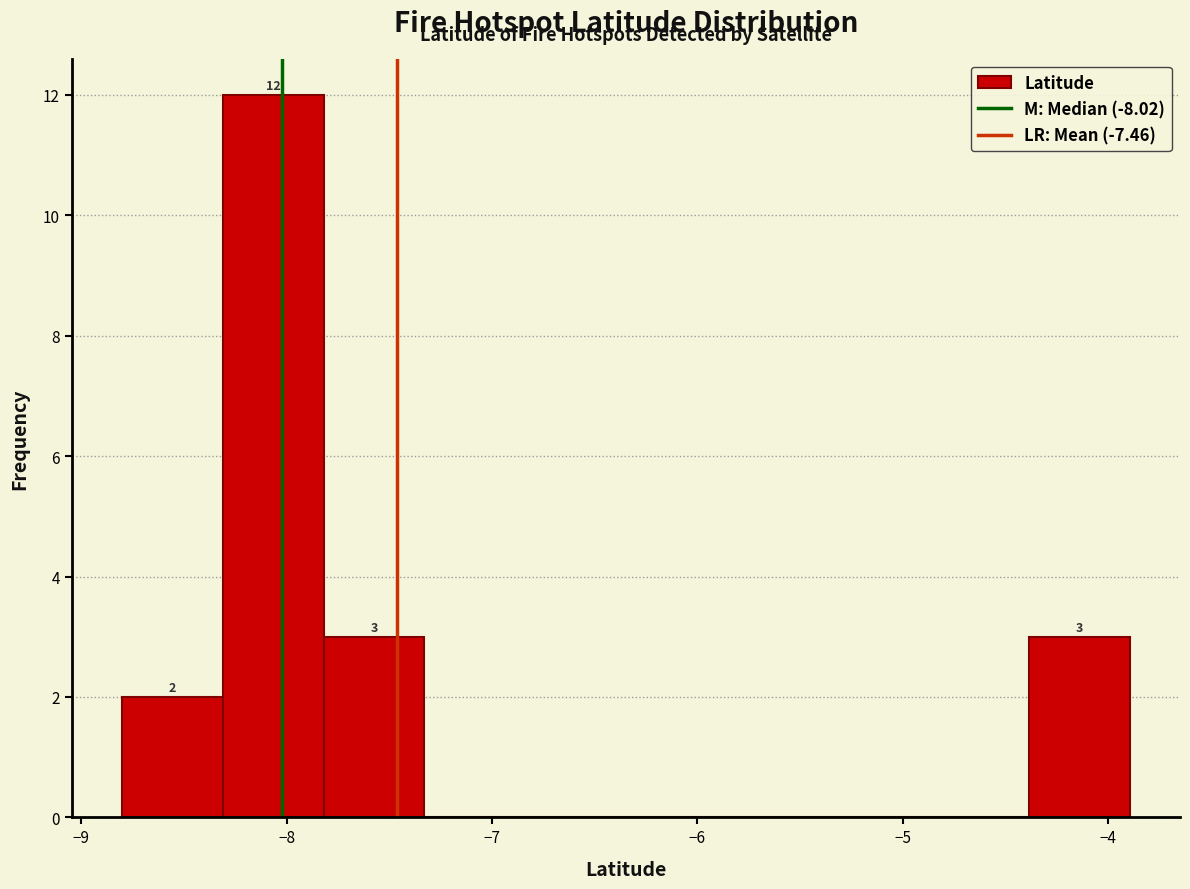

Which range on the x-axis has the tallest bar?

-8.3 to -7.8